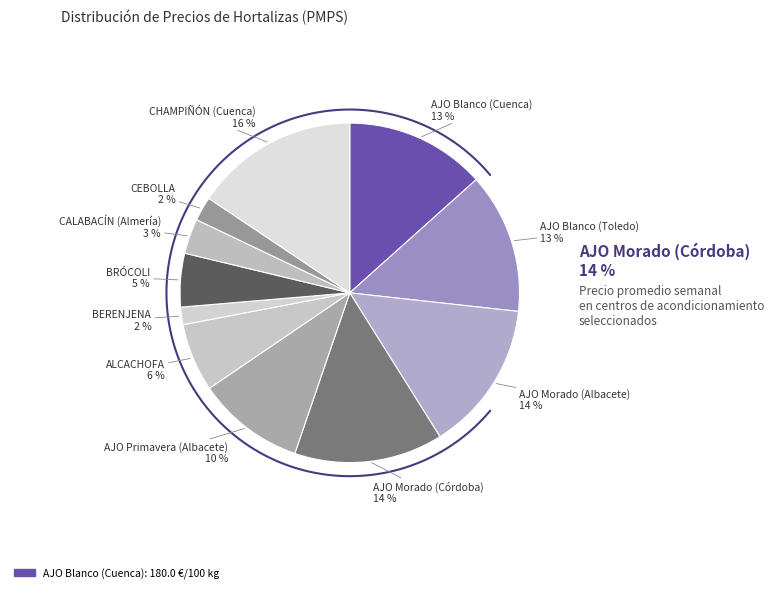

Rank the categories by value from lowest to highest.

BERENJENA, CEBOLLA, CALABACÍN (Almería), BRÓCOLI, ALCACHOFA, AJO Primavera (Albacete), AJO Blanco (Cuenca), AJO Blanco (Toledo), AJO Morado (Córdoba), AJO Morado (Albacete), CHAMPIÑÓN (Cuenca)